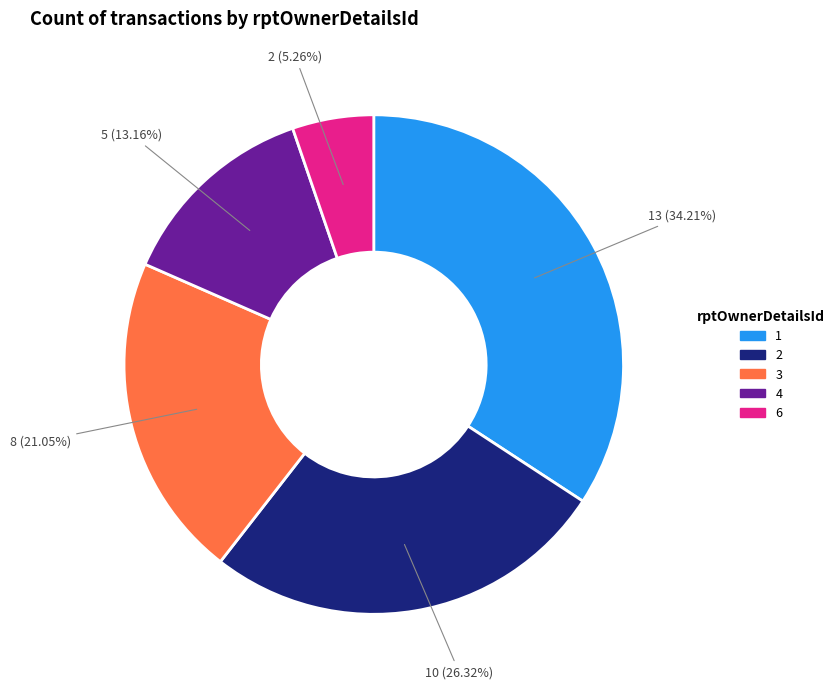

Which slice is the smallest?

6